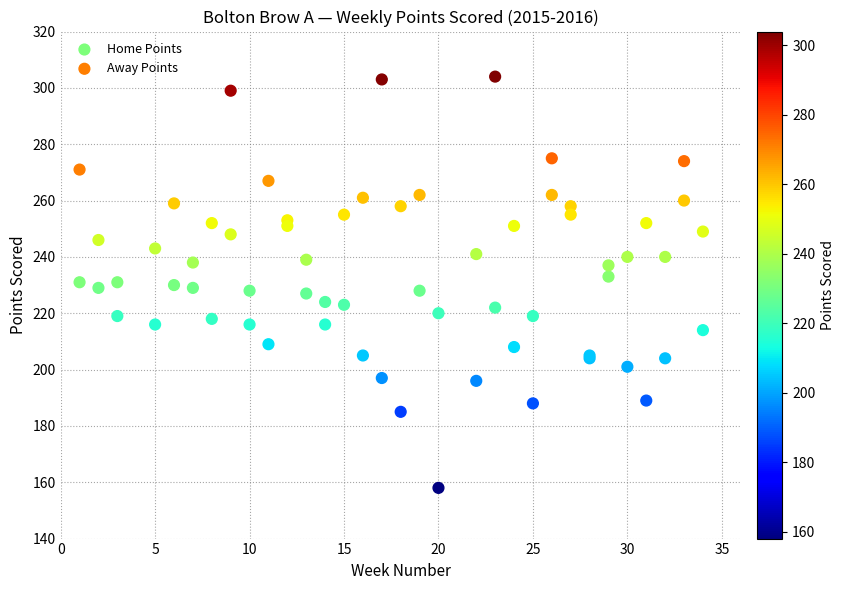

Which series contains the lowest Y value?

Away Points